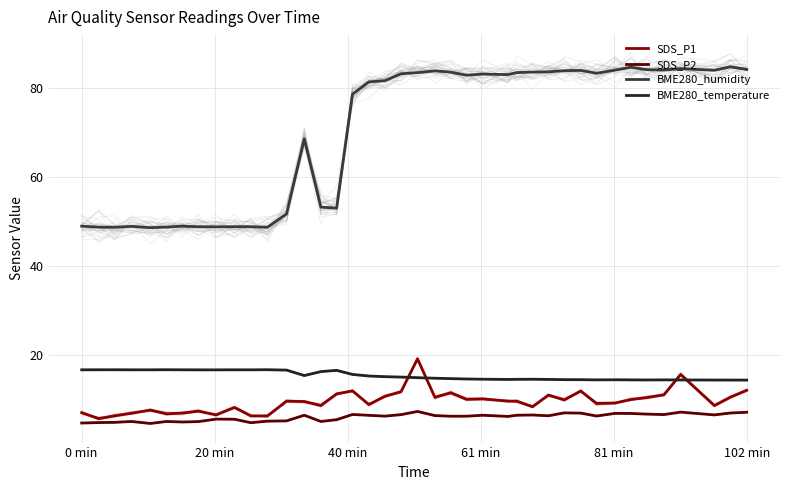

True or false: SDS_P1 and BME280_humidity intersect in this chart.

False